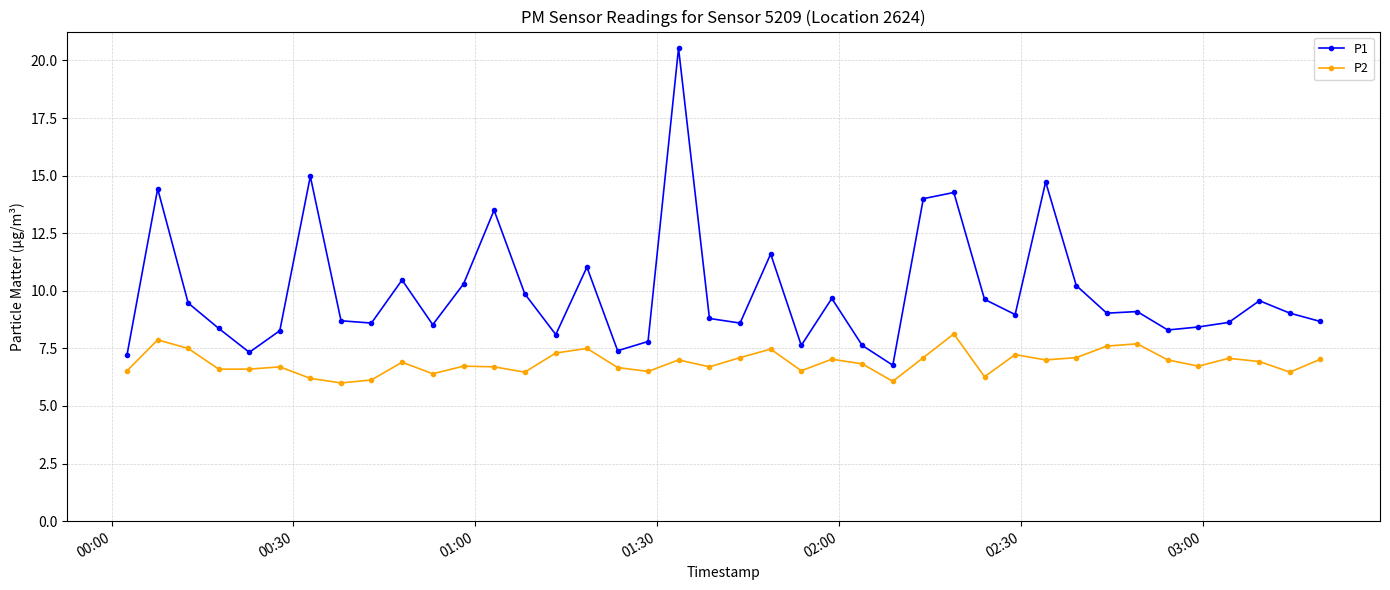

Rank the series by their maximum value, from lowest to highest.

P2, P1